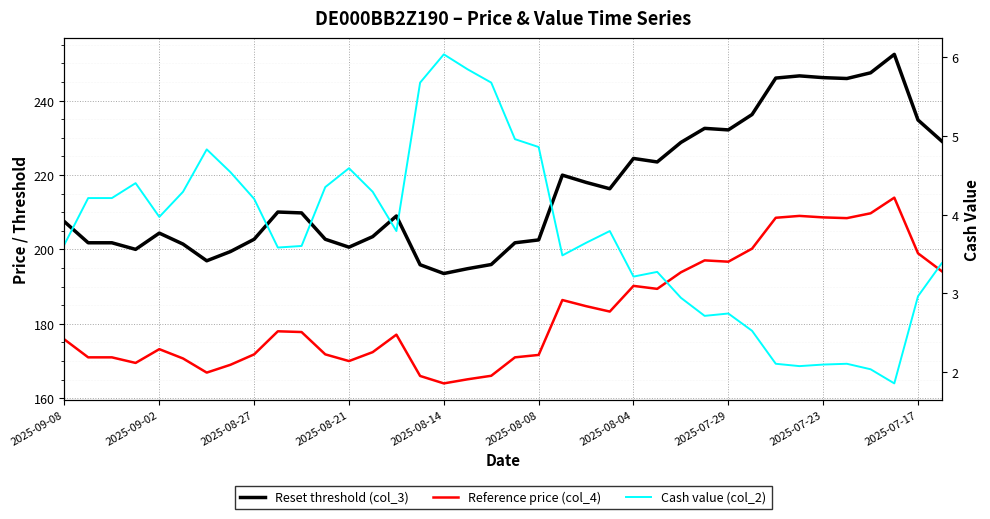

What is the difference between the maximum and minimum values in the Reference price (col_4) series?

49.9